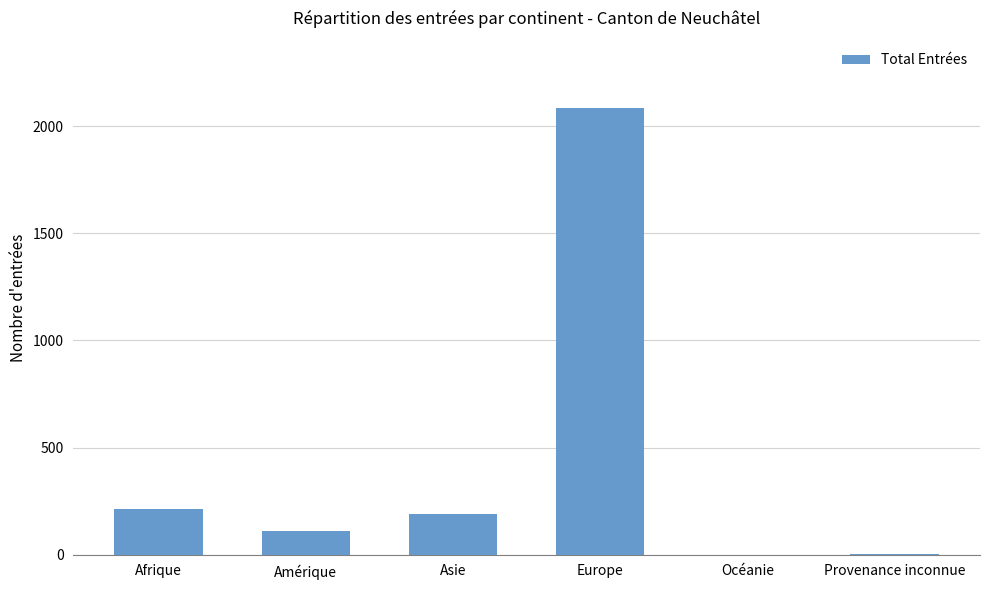

What is the change in value from Amérique to Asie?

+78